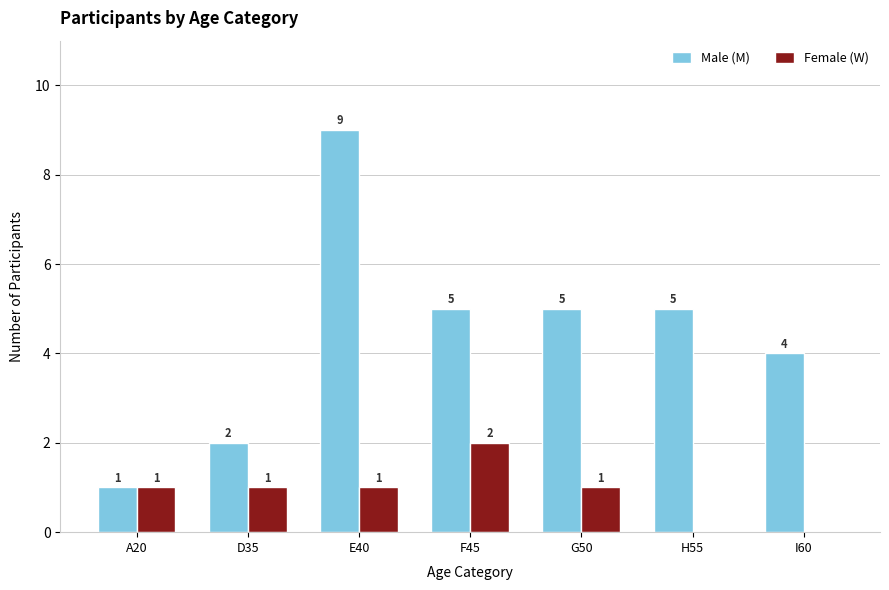

The Male (M) series shows 1 at A20. True or false?

True